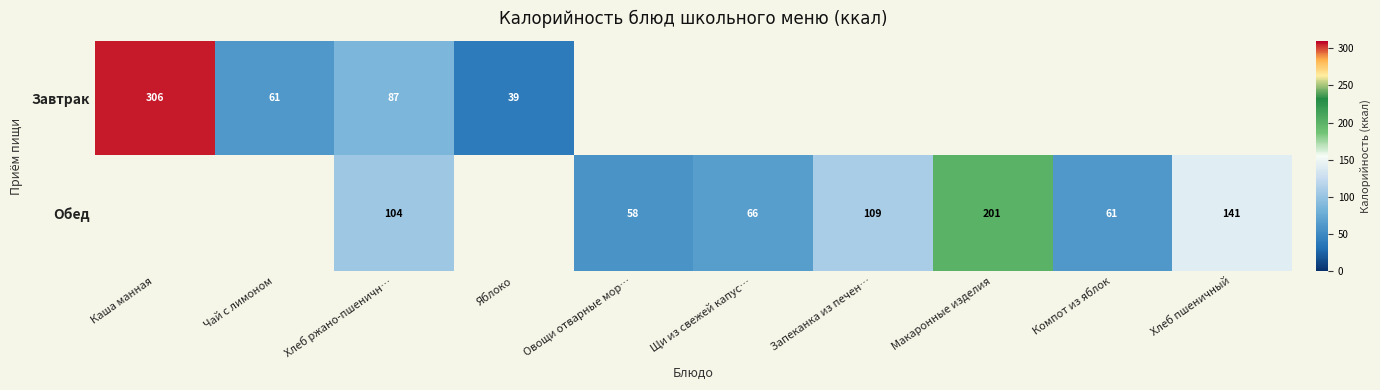

Is it true that Обед equals 18 at Овощи отварные мор…?

False